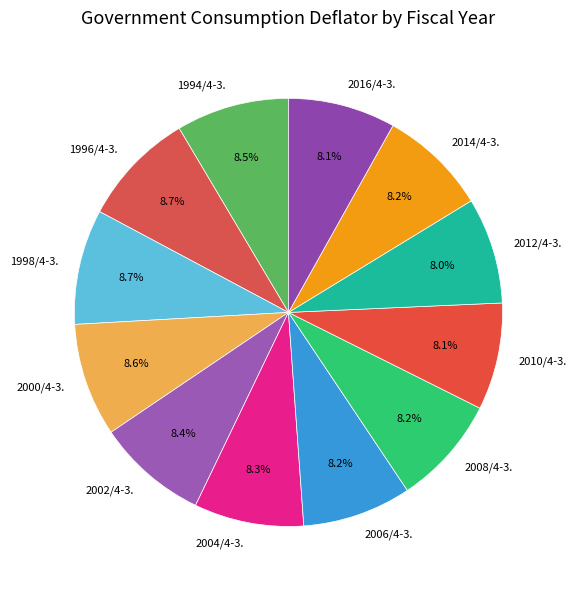

How much of the chart is everything except 2000/4-3.?

91.4%